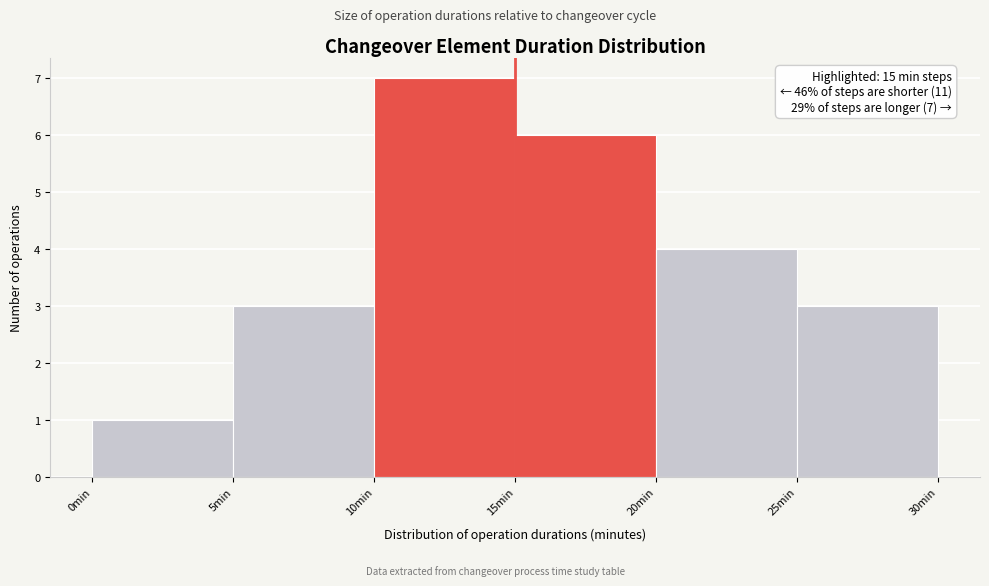

Over which range of the x-axis is the bar tallest?

10 to 15